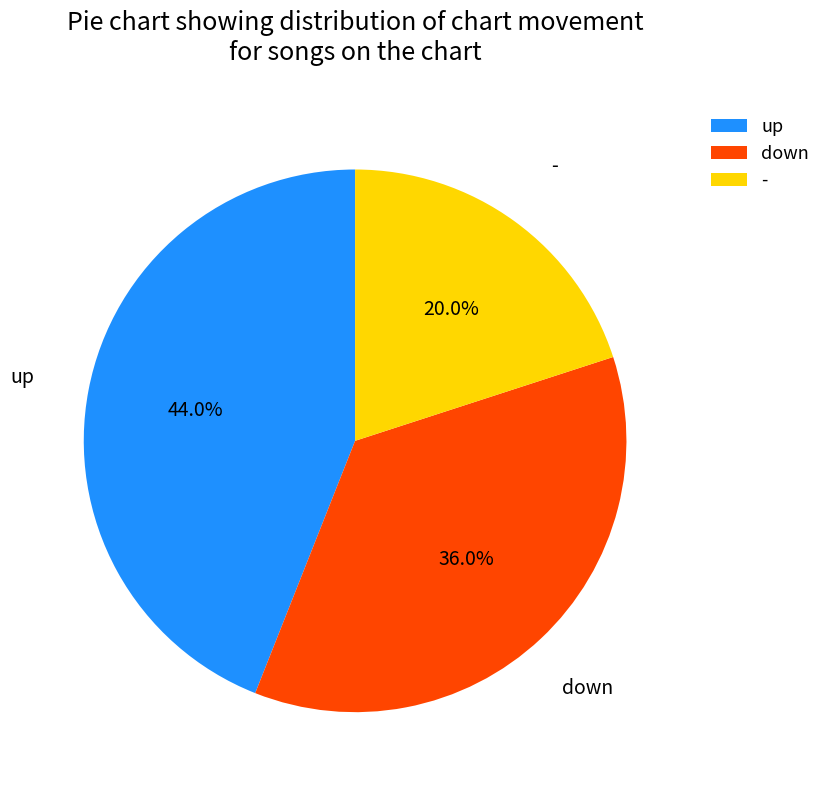

To the nearest percent, what portion does up represent?

44%